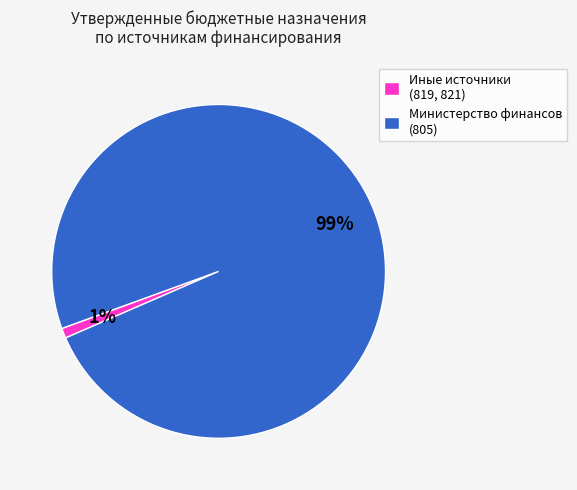

Is there any slice that represents more than half of the pie?

Yes